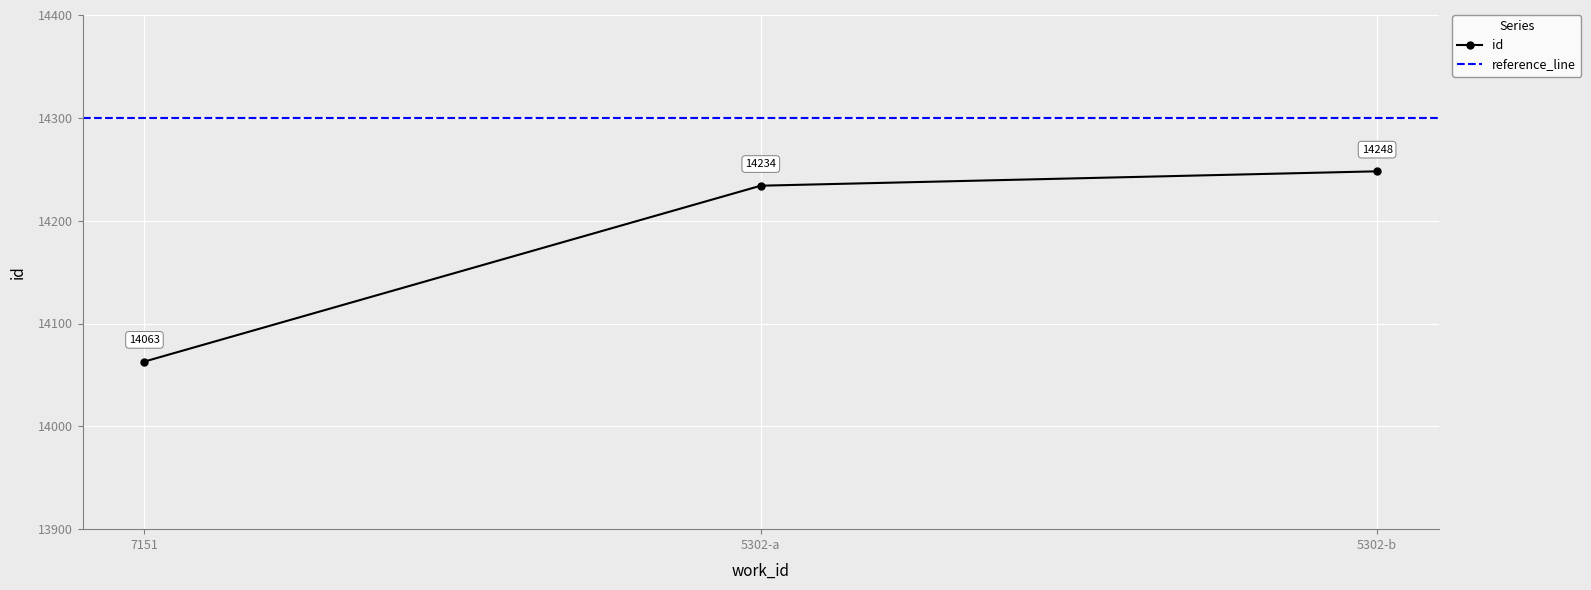

List the labels in order of value, smallest first.

7151, 5302-a, 5302-b